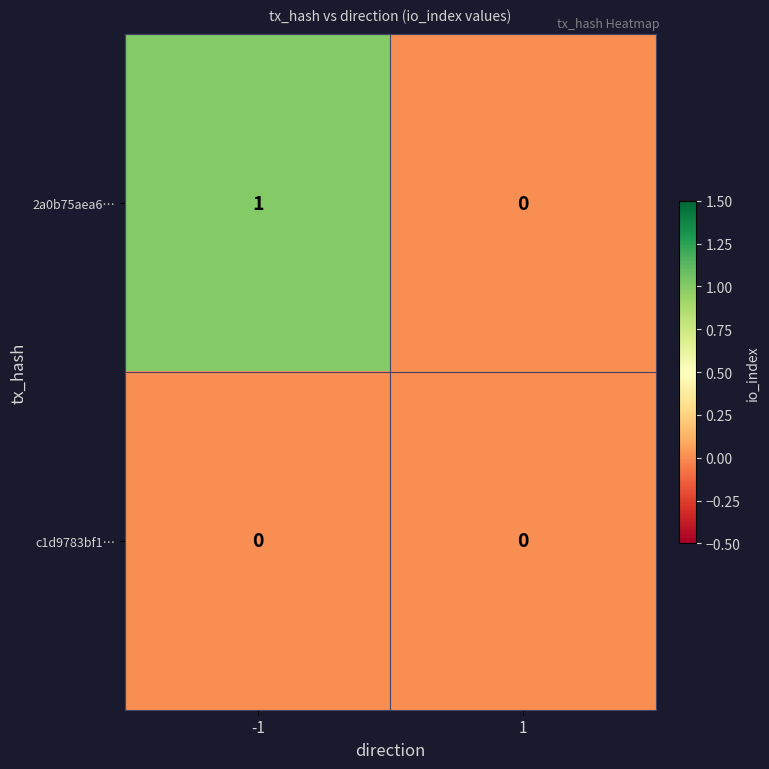

Reading left to right, list all the values displayed in this chart.

2a0b75aea6…: 1	0
c1d9783bf1…: 0	0